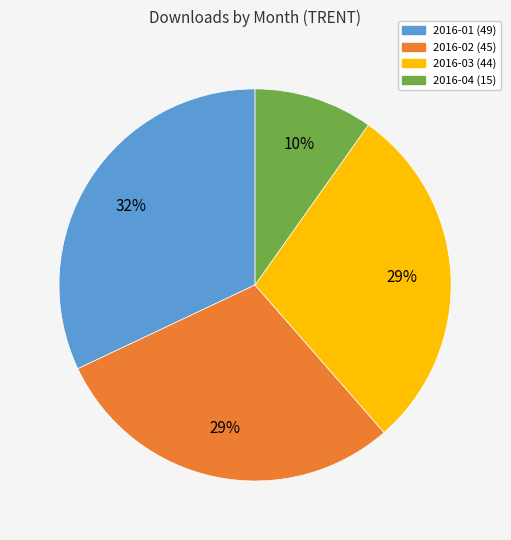

To the nearest percent, what percentage of the pie is 2016-04?

10%